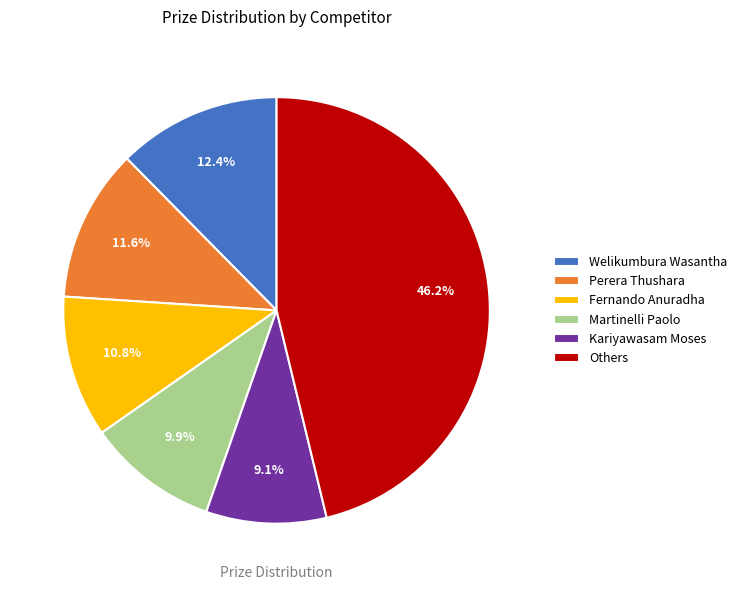

Approximately how many times larger is the value at Fernando Anuradha compared to Kariyawasam Moses?

1.2